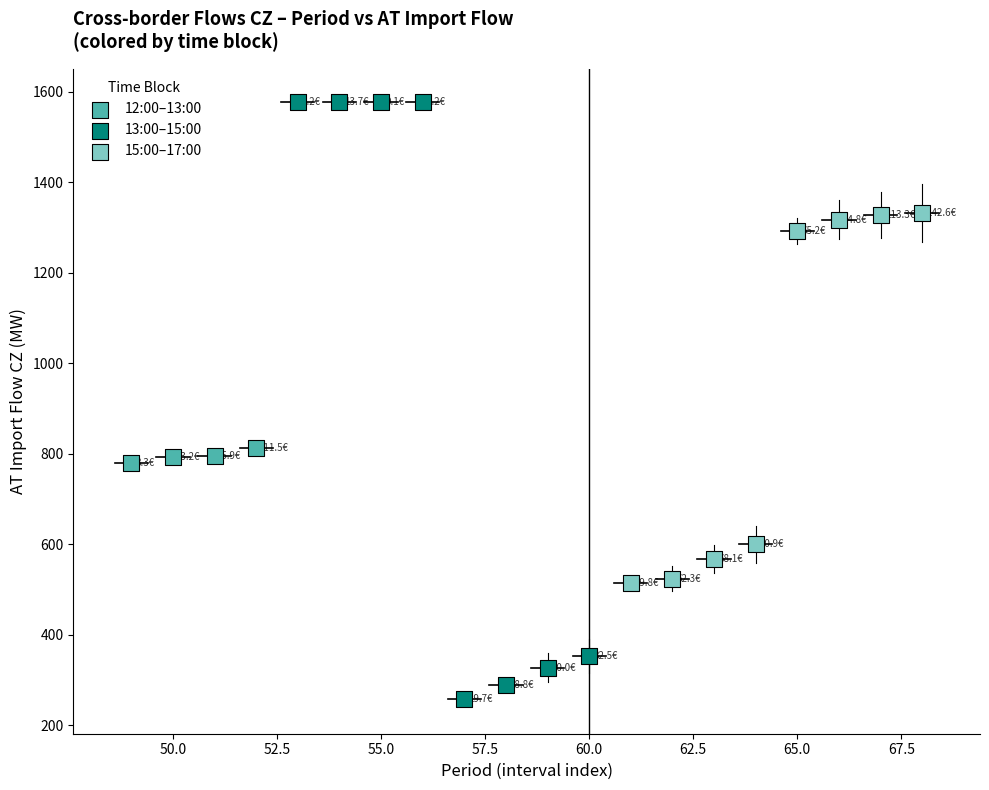

Which series has the widest spread of Y values?

13:00–15:00